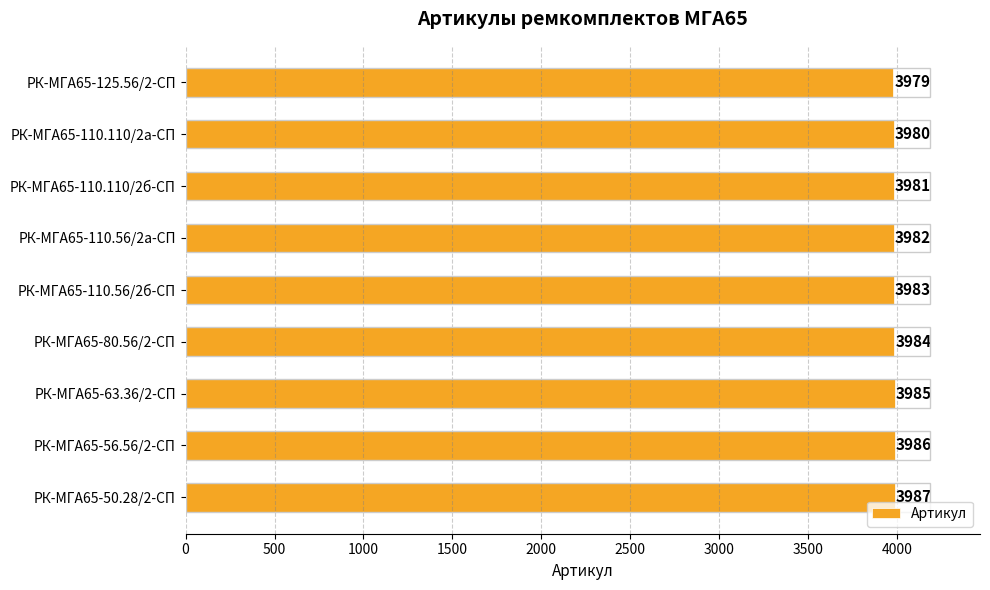

The value at РК-МГА65-110.110/2б-СП is 3981. True or false?

True